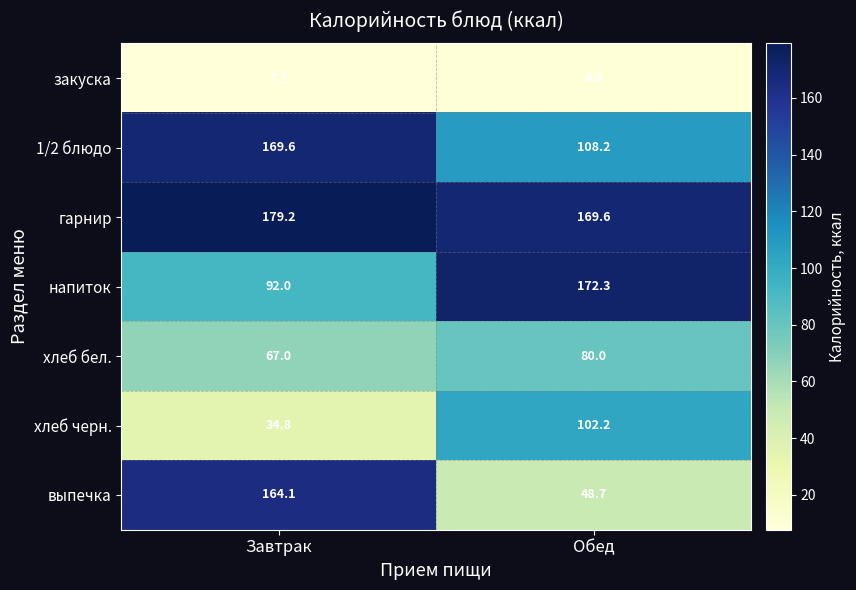

True or false: выпечка has a value of 230.7 at Завтрак.

False